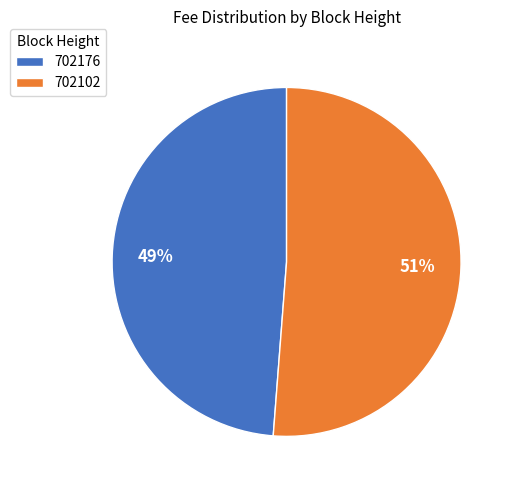

What percentage is the 702102 slice, to the nearest percent?

51%